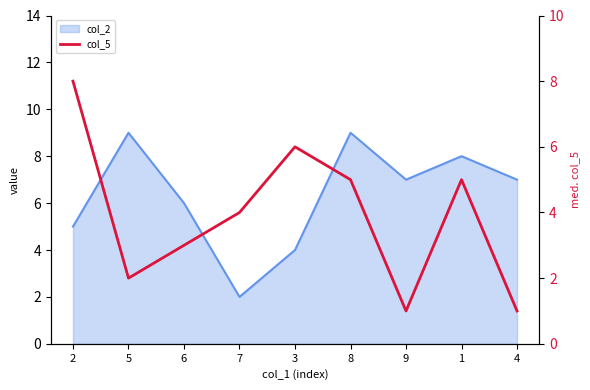

How many data points does each series have?

9